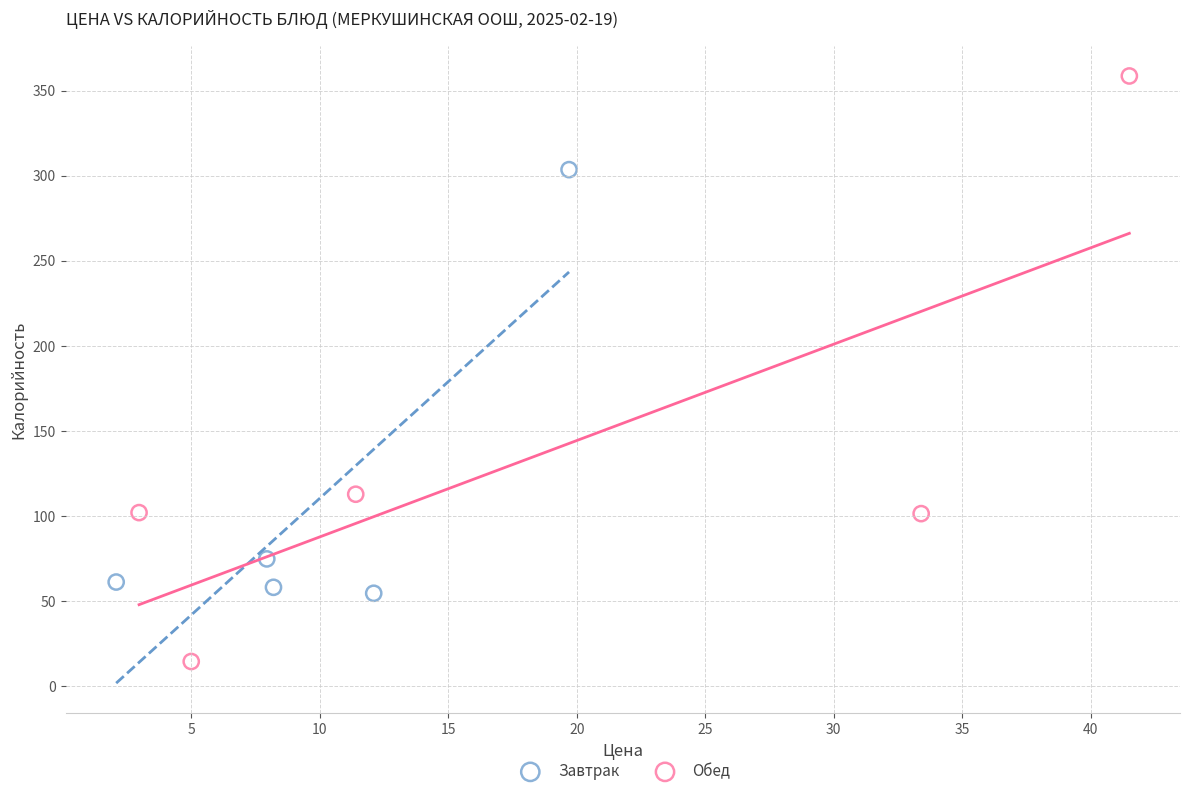

Which series contains the highest Y value?

Обед